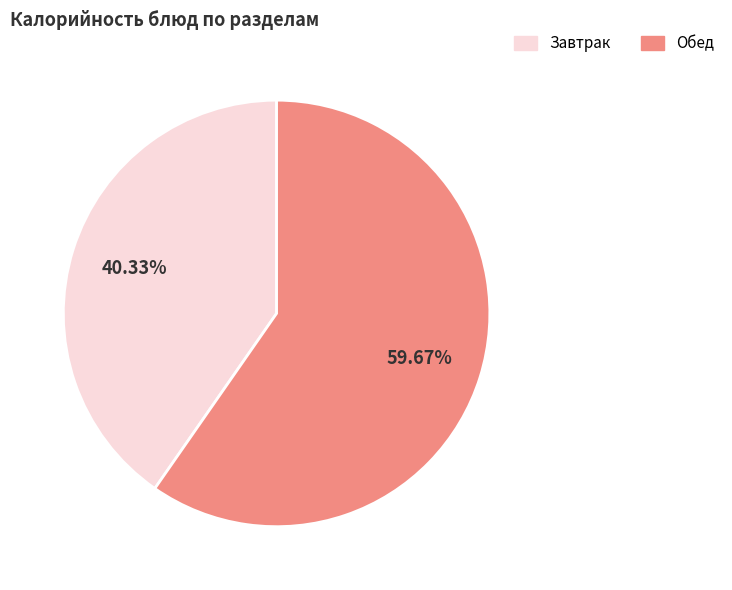

Does any single category account for the majority?

Yes